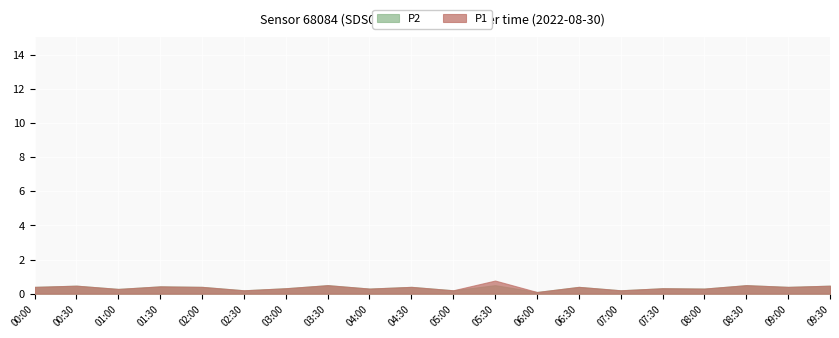

Does the chart display data point markers on the line(s)?

No